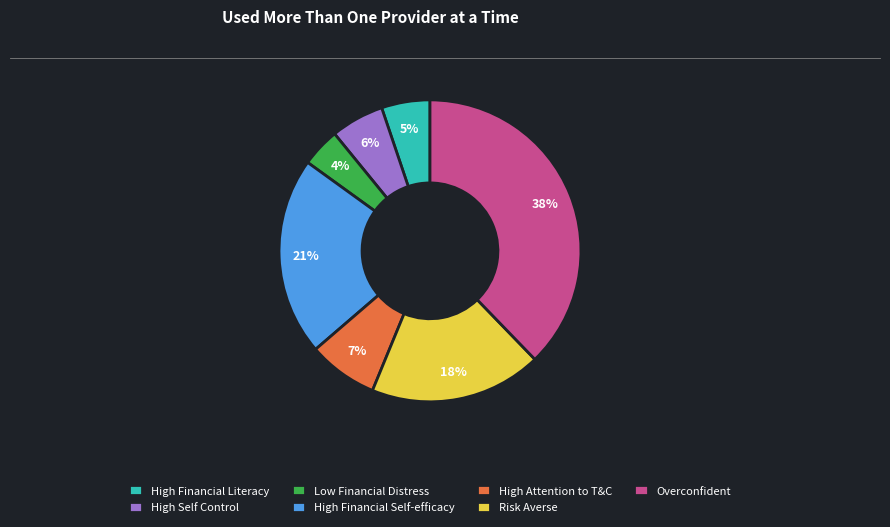

How many segments does this pie chart have?

7